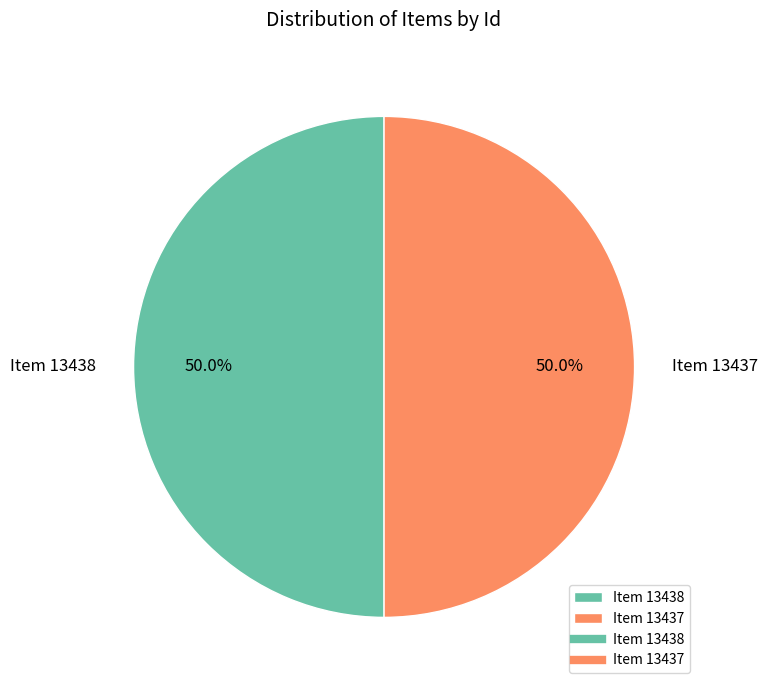

What percentage is NOT represented by Item 13437?

50.0%